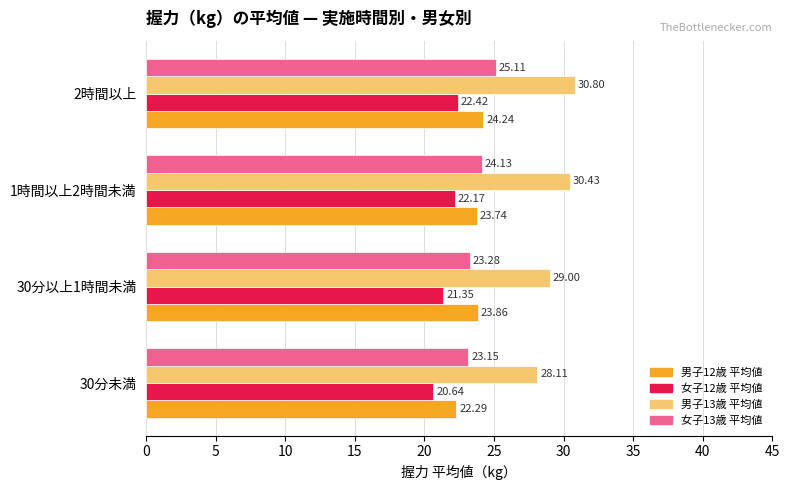

What is the average value of the 女子13歳 平均値 series?

23.9